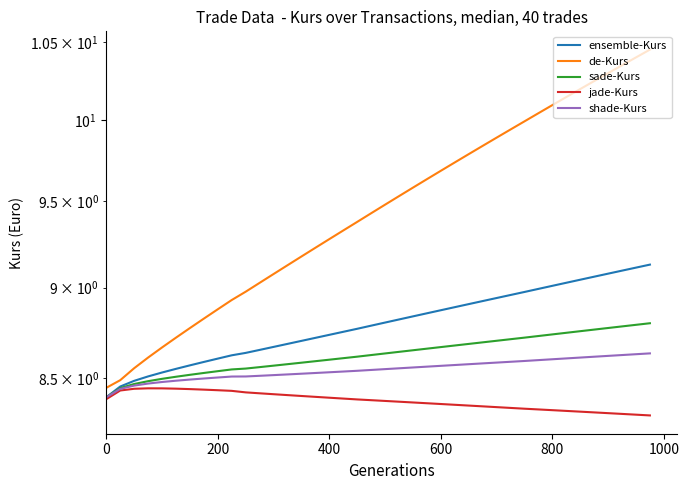

Rank the series by their maximum value, from highest to lowest.

de-Kurs, ensemble-Kurs, sade-Kurs, shade-Kurs, jade-Kurs